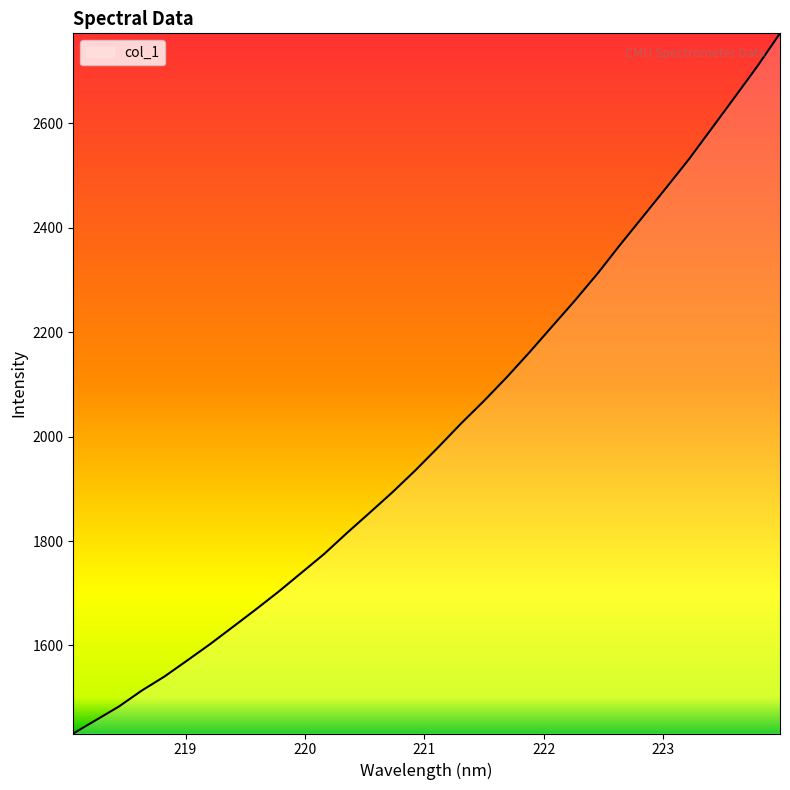

How many lines are shown in the chart?

1